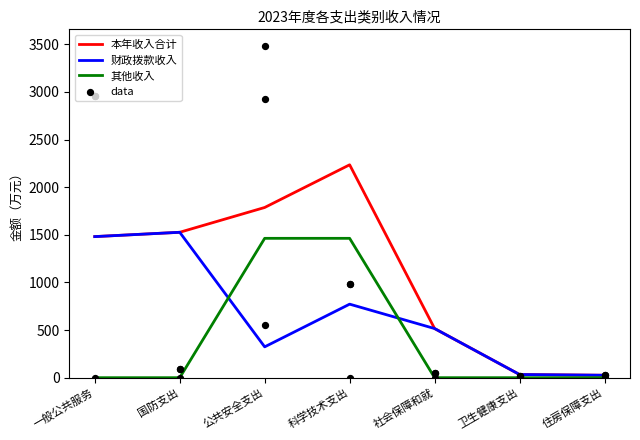

At how many categories does at least one series exceed 1963?

1